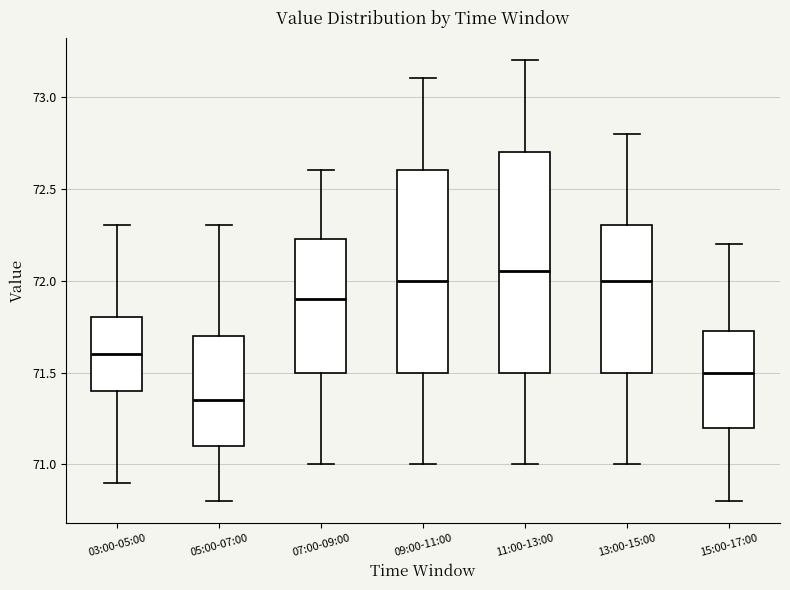

Where does the lower whisker of the box for 09:00-11:00 end on the y-axis? The values are not printed on the chart, so give them approximately, as read against the axis.

71.00